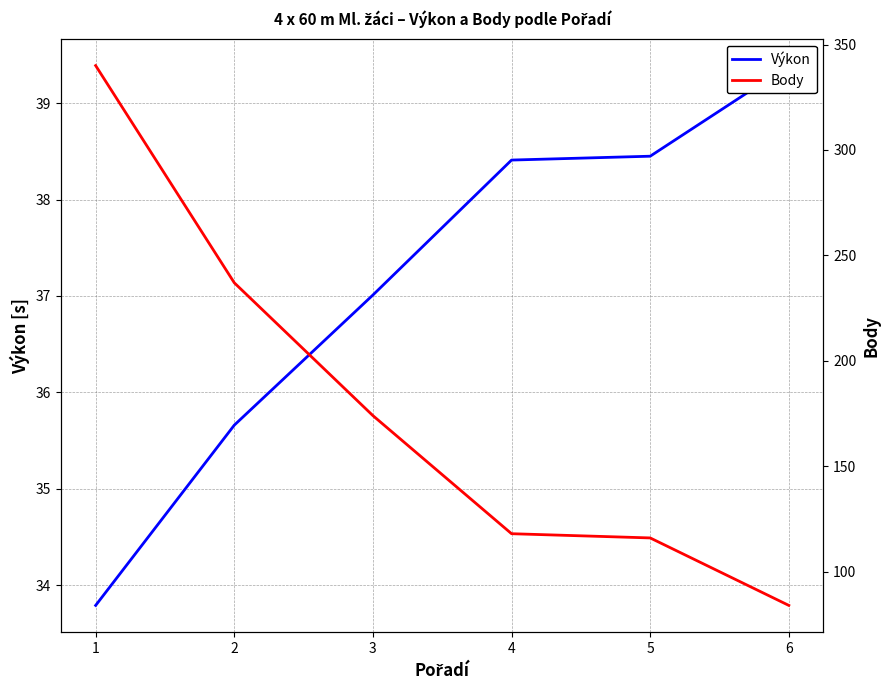

Is the value of Výkon at 4 greater than the value of Body at 3?

No